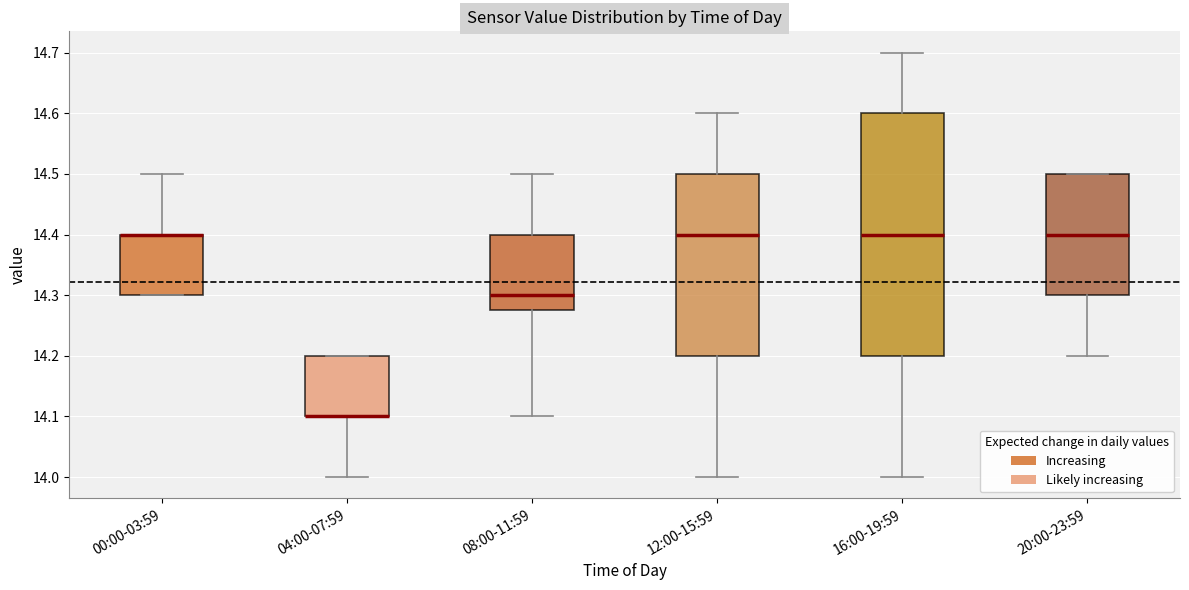

Where does the upper whisker of the box for 08:00-11:59 end on the y-axis? The values are not printed on the chart, so give them approximately, as read against the axis.

14.50